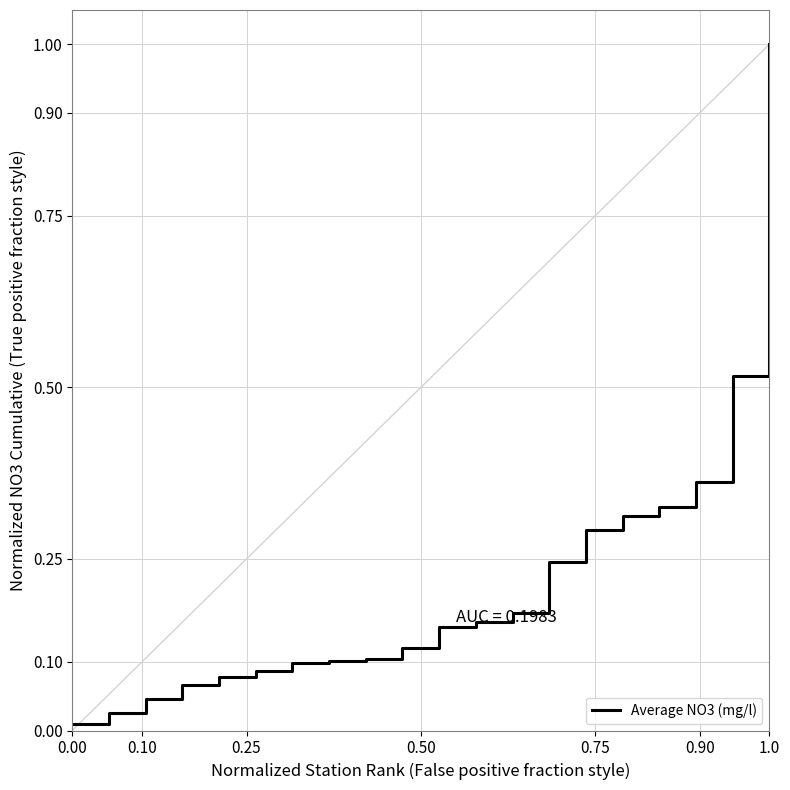

Count the number of categories in the chart.

20